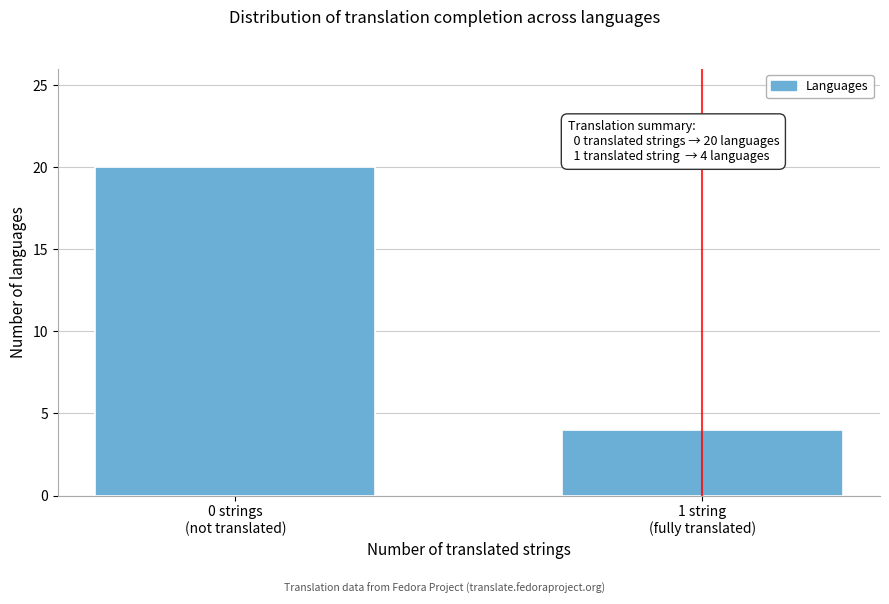

Reading left to right, transcribe all the data shown in this chart.

20	4